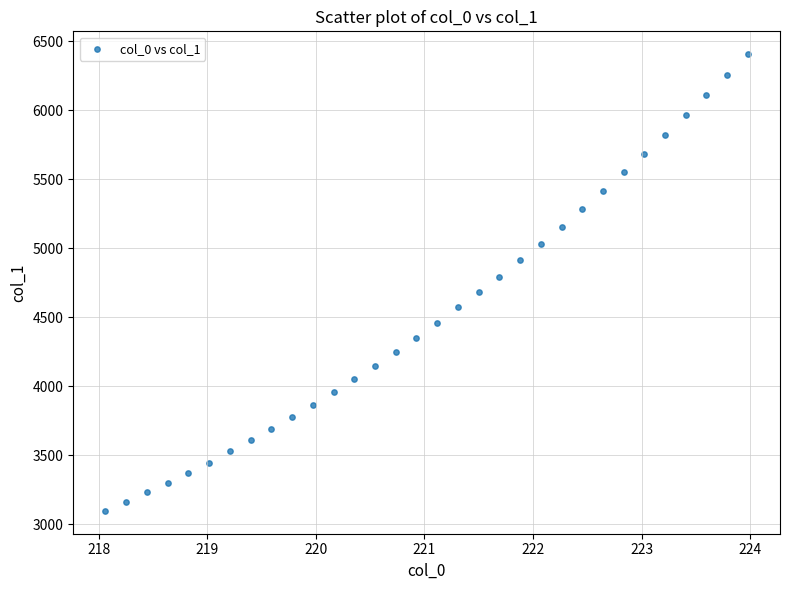

What is the range of X values (max minus min)?

5.9